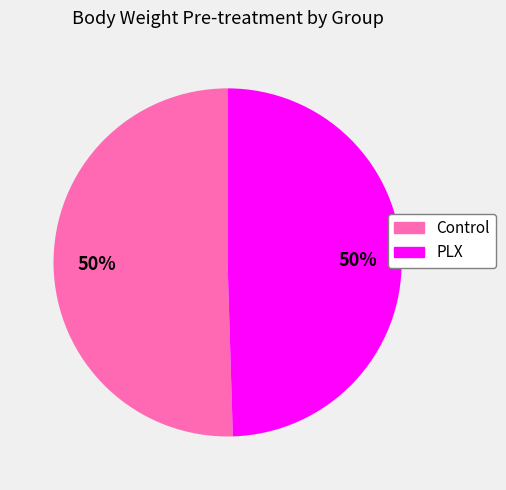

To the nearest percent, what is the average slice percentage?

50%